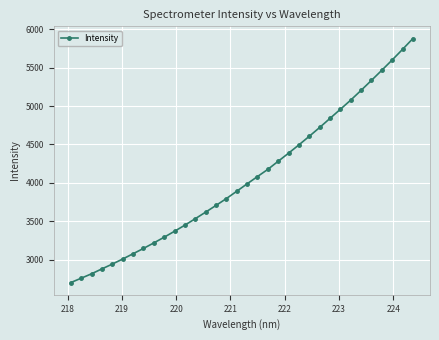

What is the value of the 23rd point from the left?

4495.6